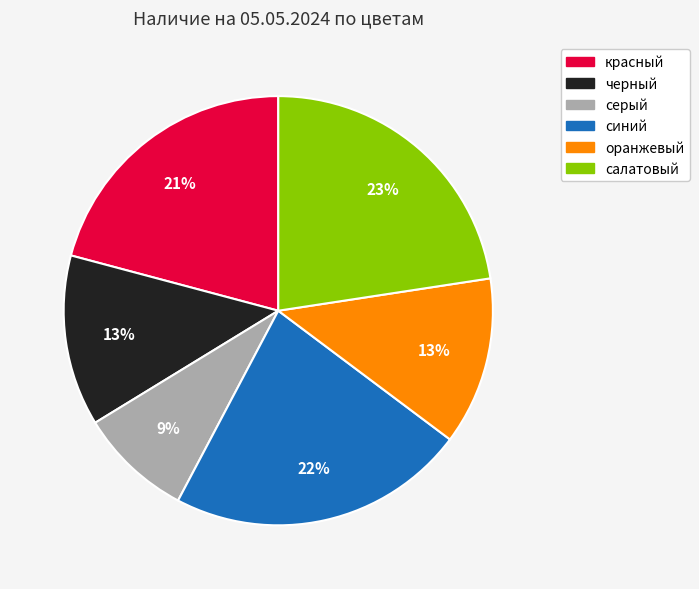

Which slice is the smallest?

серый